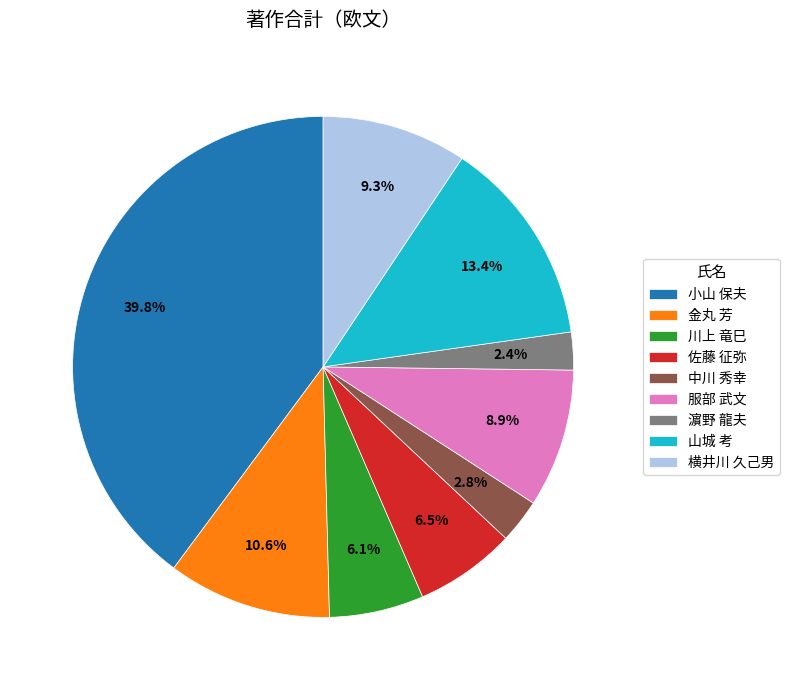

Which slice is the largest?

小山 保夫